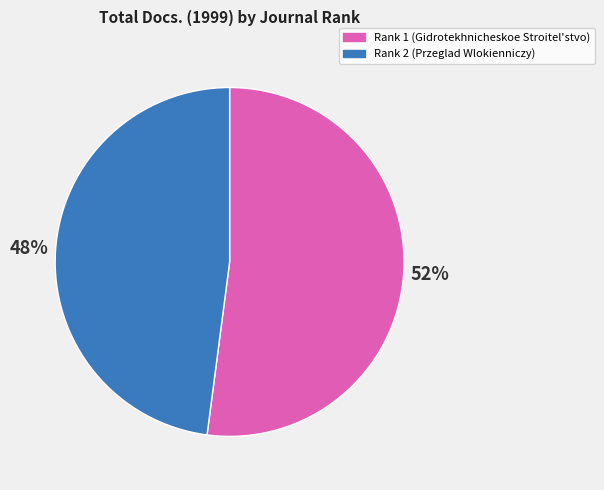

How many segments does this pie chart have?

2